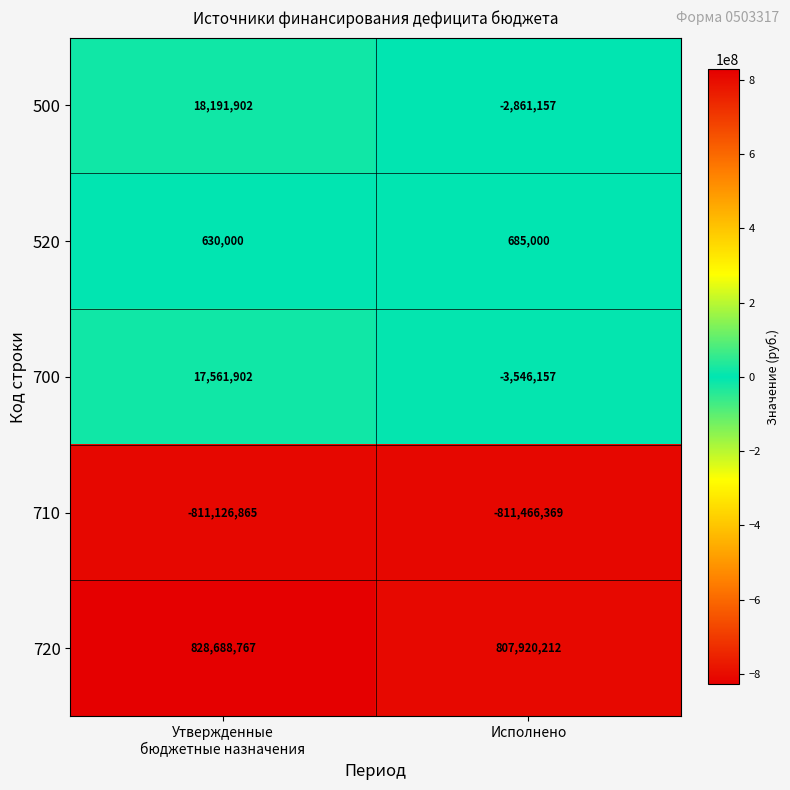

At Исполнено, list the series in order from smallest to largest.

710, 700, 500, 520, 720